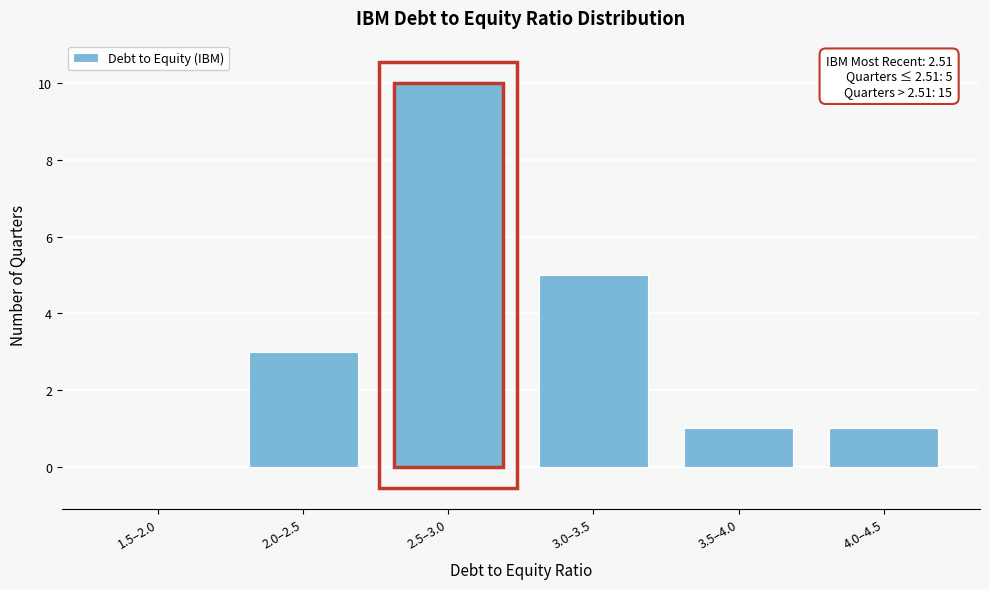

Reading right to left, extract all data points from this chart.

4.0–4.5=1	3.5–4.0=1	3.0–3.5=5	2.5–3.0=10	2.0–2.5=3	1.5–2.0=0